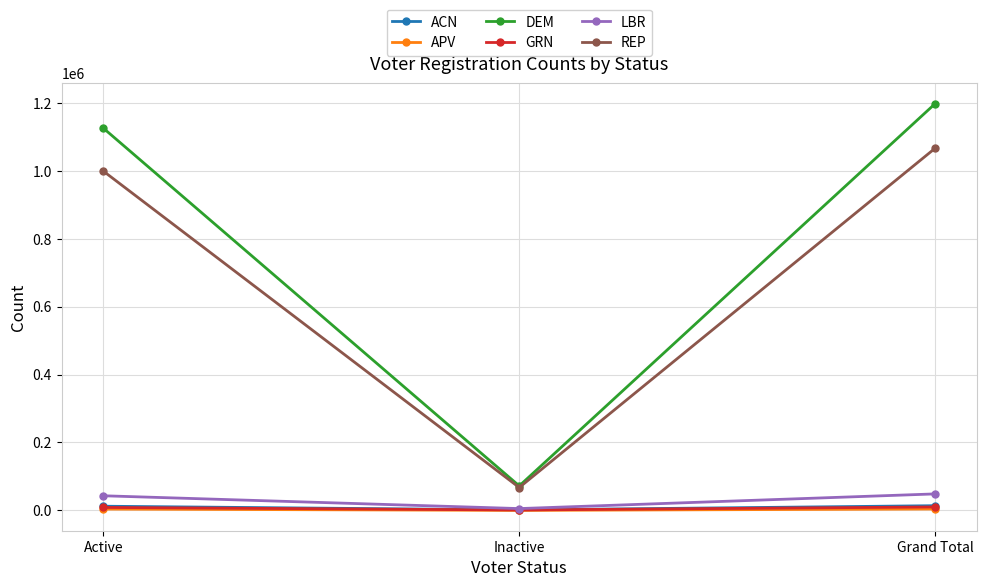

At how many categories does at least one series exceed 90827?

2